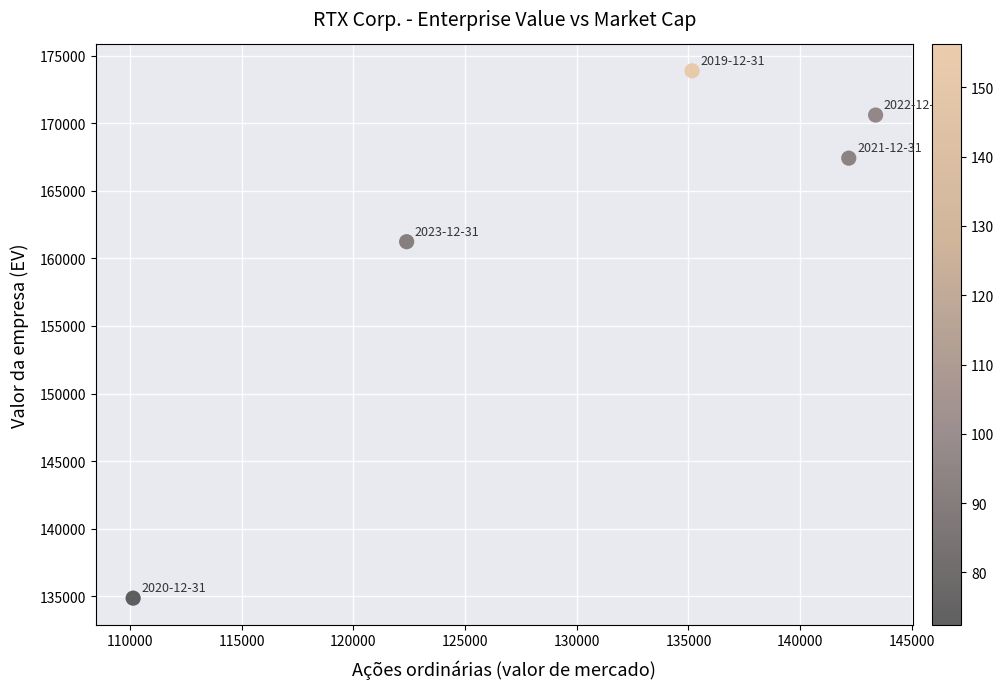

What Y value in the scatter plot is closest to 154372?

161239